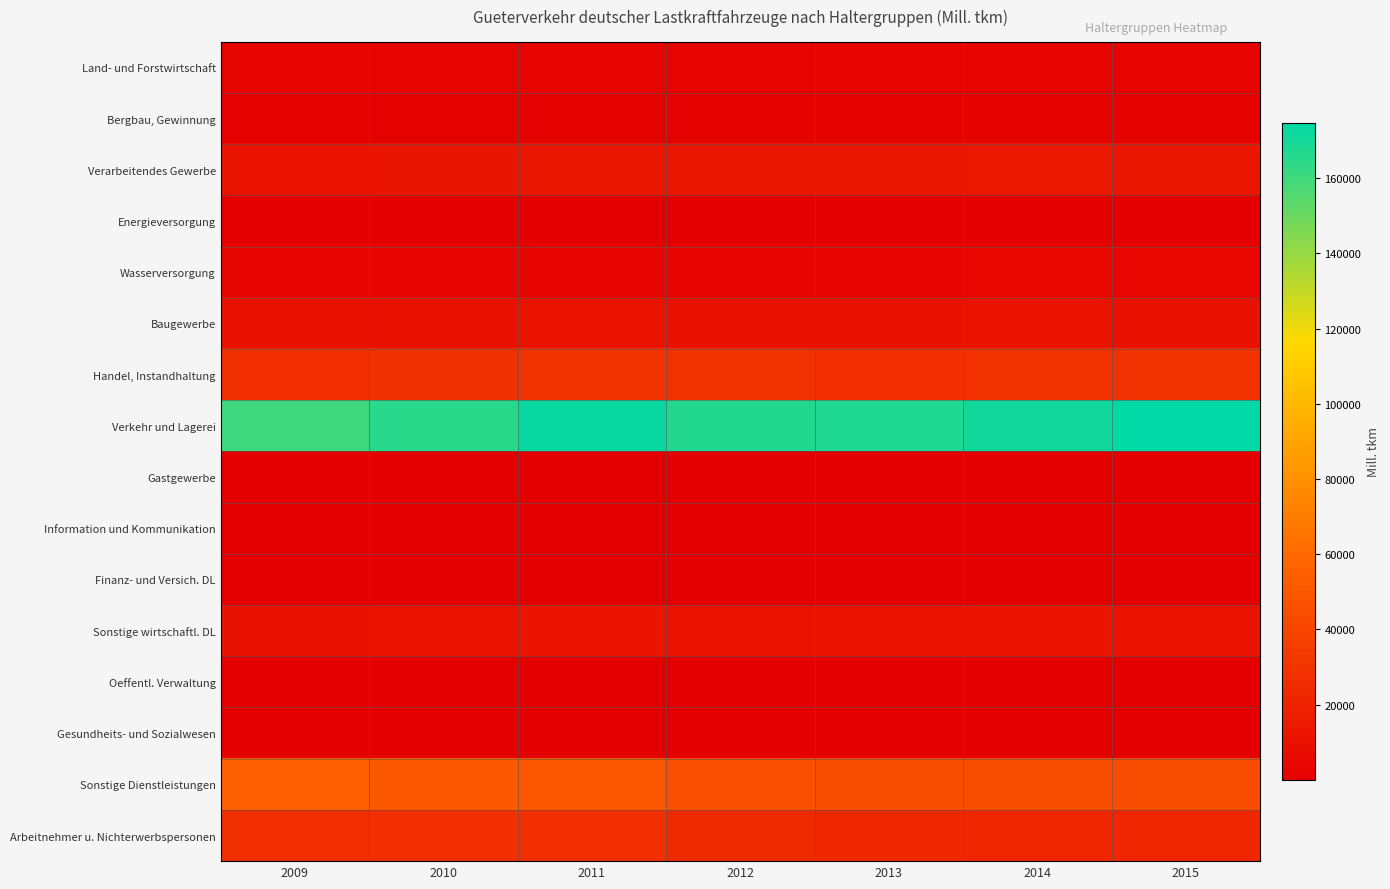

Reading right to left, what are all the values shown in this chart?

Land- und Forstwirtschaft: 2015=2680.5	2014=2461.2	2013=2445.5	2012=2228.6	2011=2496.3	2010=2406.8	2009=2513.6
Bergbau, Gewinnung: 2015=1476.9	2014=1625.9	2013=1499.7	2012=1454.0	2011=1266.5	2010=1352.3	2009=1227.5
Verarbeitendes Gewerbe: 2015=13284.5	2014=13462.7	2013=13238.8	2012=13079.0	2011=13086.7	2010=12307.9	2009=11296.5
Energieversorgung: 2015=266.4	2014=257.1	2013=135.6	2012=134.6	2011=133.6	2010=132.6	2009=131.6
Wasserversorgung: 2015=4117.9	2014=4098.5	2013=3657.0	2012=3376.9	2011=3750.0	2010=3605.6	2009=3704.0
Baugewerbe: 2015=10499.5	2014=10962.3	2013=10467.9	2012=10301.0	2011=11138.1	2010=9809.2	2009=9867.2
Handel, Instandhaltung: 2015=28562.3	2014=28058.0	2013=27528.6	2012=28266.0	2011=29271.6	2010=27840.3	2009=26288.7
Verkehr und Lagerei: 2015=174665.1	2014=170249.8	2013=167273.6	2012=166632.8	2011=172464.9	2010=165146.5	2009=160529.0
Gastgewerbe: 2015=22.6	2014=30.0	2013=31.0	2012=32.0	2011=32.0	2010=32.0	2009=32.0
Information und Kommunikation: 2015=160.2	2014=210.1	2013=230.2	2012=204.5	2011=237.0	2010=217.2	2009=378.3
Finanz- und Versich. DL: 2015=74.0	2014=74.0	2013=72.0	2012=70.0	2011=70.0	2010=68.0	2009=68.0
Sonstige wirtschaftl. DL: 2015=11297.9	2014=11914.1	2013=11024.8	2012=11130.7	2011=12012.1	2010=11478.5	2009=9927.1
Oeffentl. Verwaltung: 2015=229.0	2014=291.3	2013=219.1	2012=219.1	2011=219.1	2010=219.1	2009=219.1
Gesundheits- und Sozialwesen: 2015=89.9	2014=81.0	2013=85.8	2012=56.4	2011=55.4	2010=54.4	2009=53.4
Sonstige Dienstleistungen: 2015=44688.3	2014=43669.4	2013=43945.0	2012=45122.3	2011=49921.8	2010=50631.7	2009=54317.9
Arbeitnehmer u. Nichterwerbspersonen: 2015=22283.4	2014=22480.8	2013=23543.3	2012=24389.8	2011=27357.4	2010=27493.6	2009=26914.4